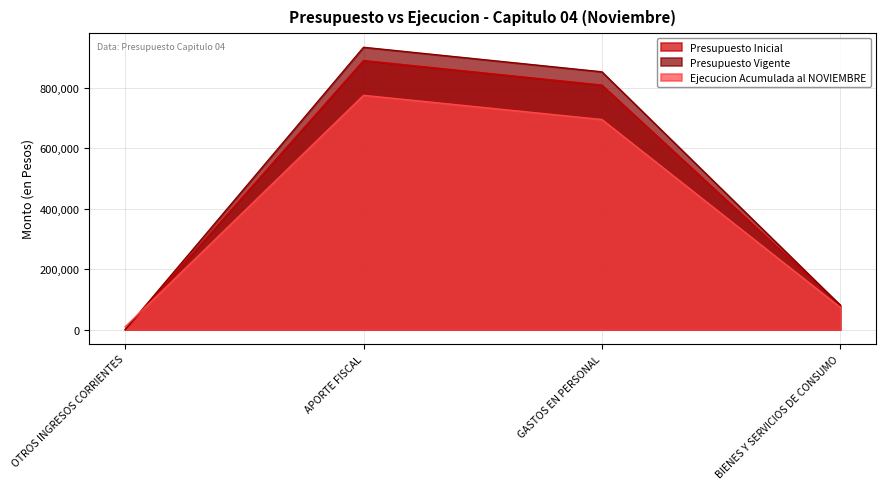

How many times do Presupuesto Vigente and Ejecucion Acumulada al NOVIEMBRE cross each other?

1